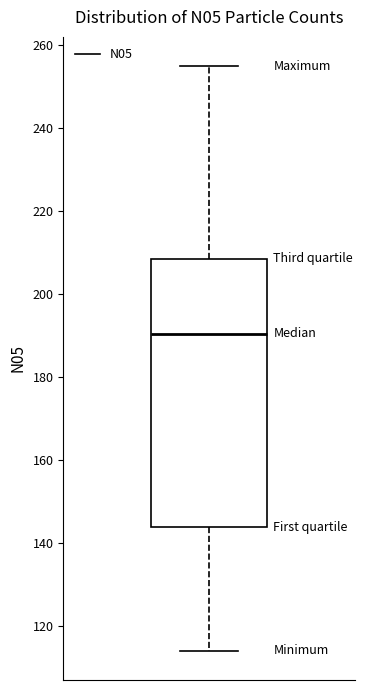

Transcribe this box plot: give where the median line is, the range the box spans, and where the two whiskers end, as read against the y-axis. The values are not printed on the chart, so give them approximately, as read against the axis.

median 190, box 144 to 208, whiskers 114 to 256